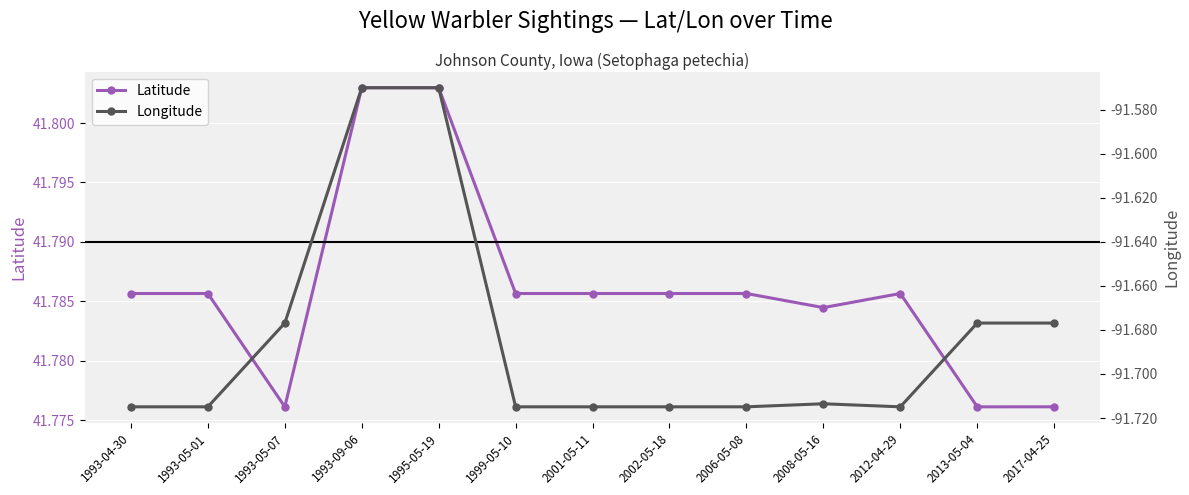

Which series changed the most between 2013-05-04 and 2017-04-25?

Longitude